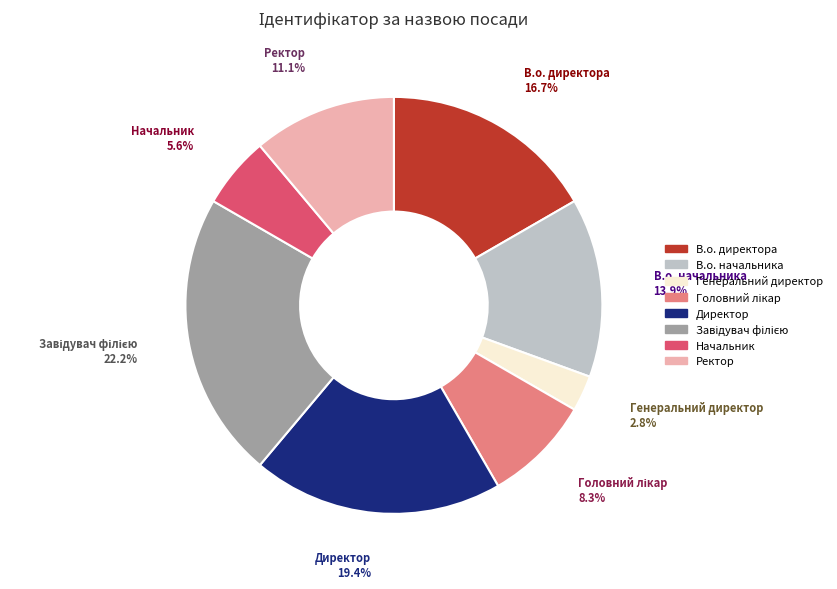

Is the sum of Начальник and В.о. начальника greater than half?

No